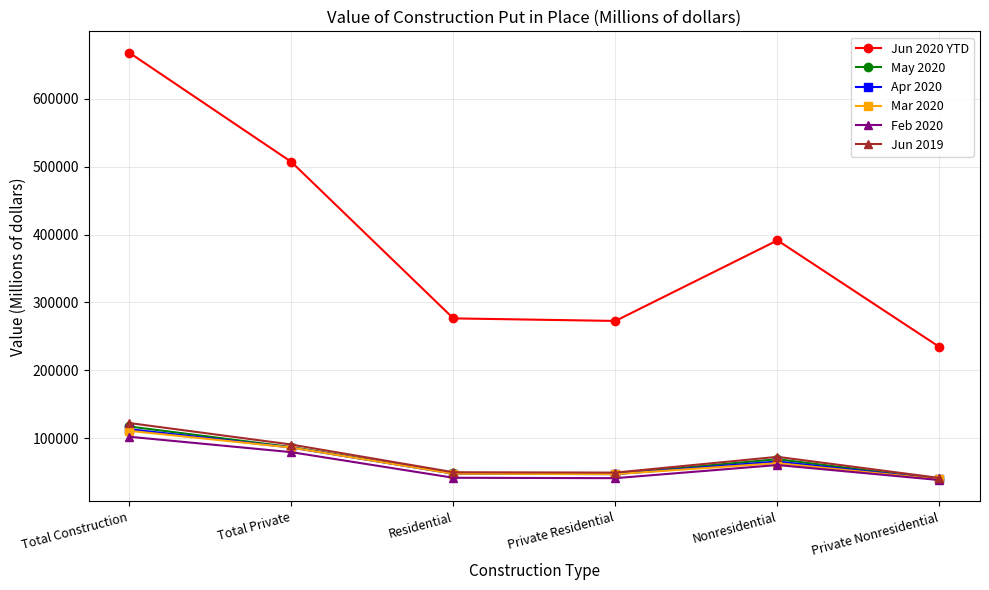

At how many categories does at least one series exceed 129276?

6